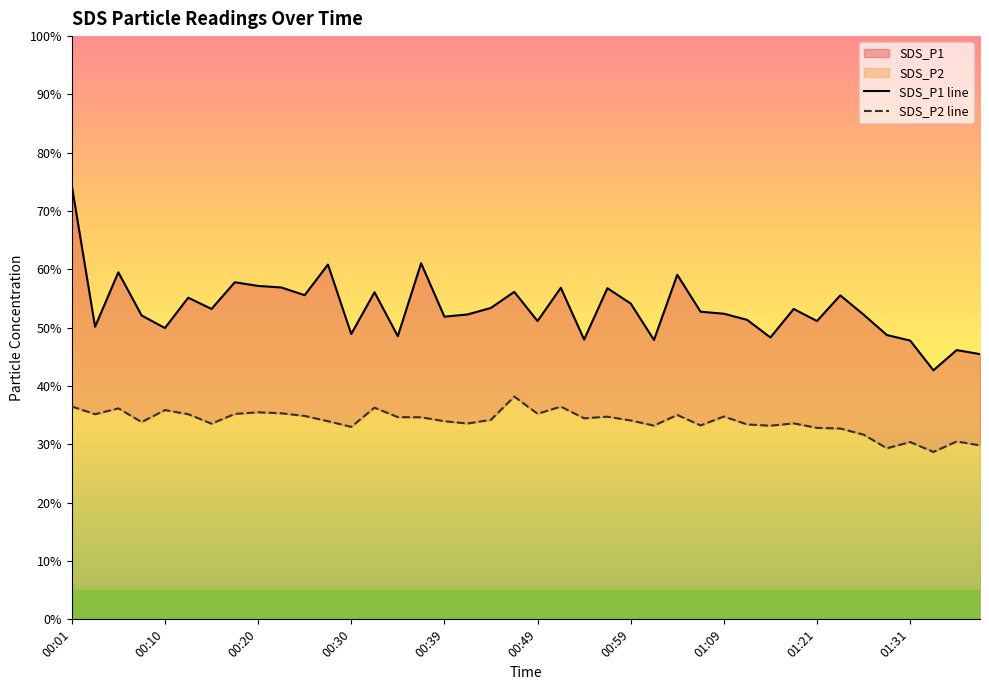

What is the sum of the SDS_P1 line values at 13 and 15?

117.1